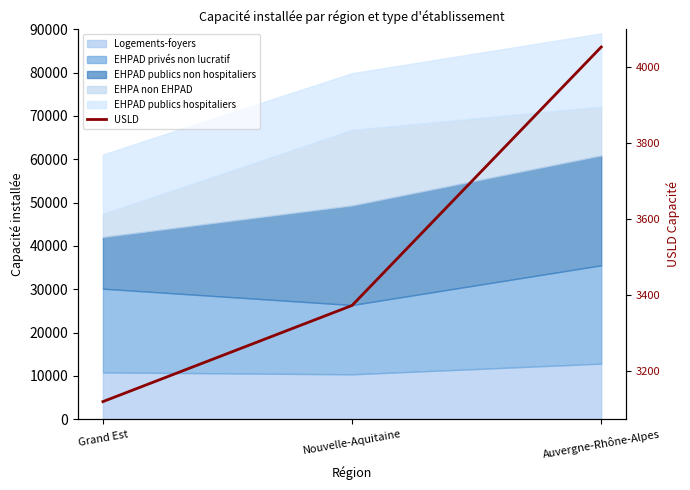

Rank the categories by value from lowest to highest.

Grand Est, Nouvelle-Aquitaine, Auvergne-Rhône-Alpes